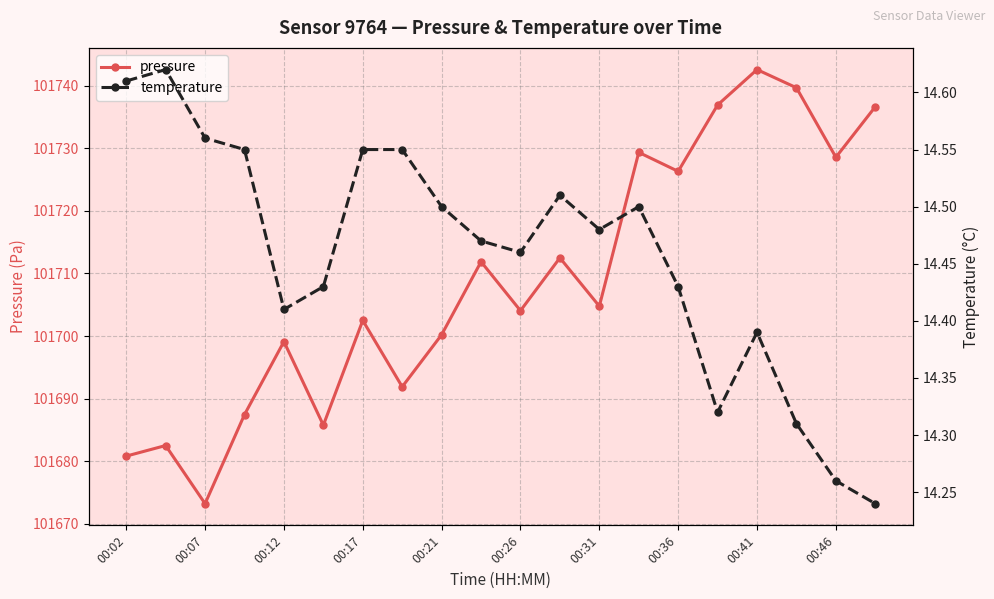

True or false: pressure has a value of 101702.5 at 00:17.

True